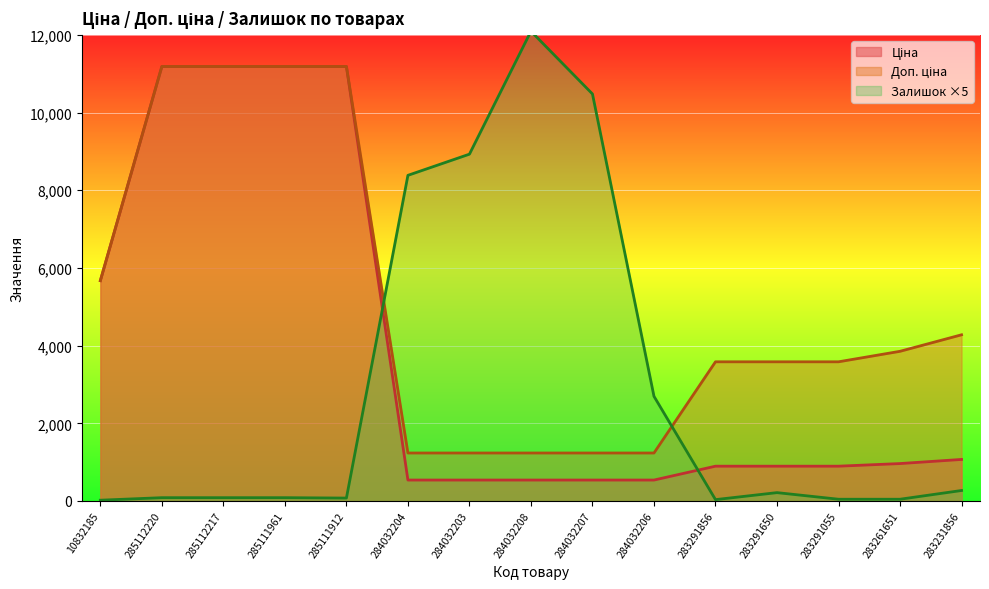

Reading left to right, list all the values displayed in this chart.

Ціна: 10832185=5673.8	285112220=11188.2	285112217=11188.2	285111961=11188.2	285111912=11188.2	284032204=539.0	284032203=539.0	284032208=539.0	284032207=539.0	284032206=539.0	283291856=895.9	283291650=895.9	283291055=895.9	283261651=963.5	283231856=1069.8
Доп. ціна: 10832185=5673.8	285112220=11188.2	285112217=11188.2	285111961=11188.2	285111912=11188.2	284032204=1235.4	284032203=1235.4	284032208=1235.4	284032207=1235.4	284032206=1235.4	283291856=3583.6	283291650=3583.6	283291055=3583.6	283261651=3854.0	283231856=4279.1
Залишок: 10832185=20.0	285112220=85.0	285112217=85.0	285111961=85.0	285111912=75.0	284032204=8385.0	284032203=8930.0	284032208=12095.0	284032207=10480.0	284032206=2695.0	283291856=35.0	283291650=215.0	283291055=45.0	283261651=45.0	283231856=270.0